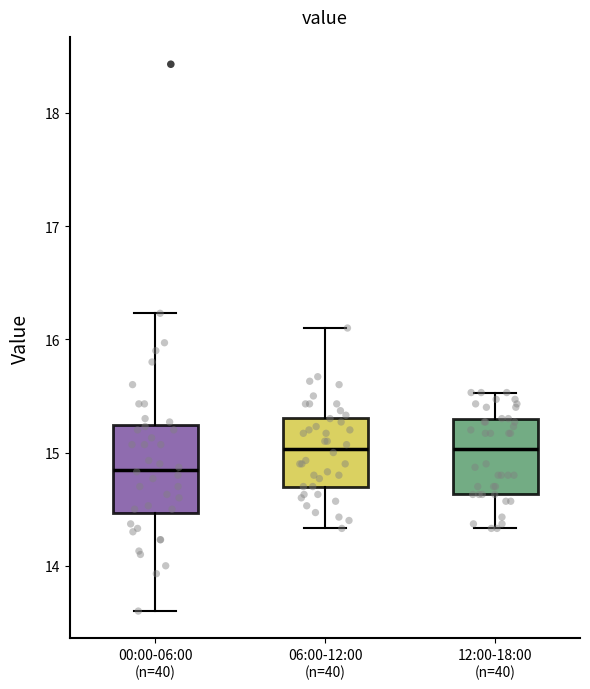

Reading left to right, read every box against the y-axis: the position of its median line, the range the box covers, and the ends of its whiskers. The values are not printed on the chart, so give them approximately, as read against the axis.

00:00-06:00 (n=40): median 14.9, box 14.5 to 15.2, whiskers 13.6 to 16.2
06:00-12:00 (n=40): median 15.0, box 14.7 to 15.3, whiskers 14.3 to 16.1
12:00-18:00 (n=40): median 15.0, box 14.6 to 15.3, whiskers 14.3 to 15.5